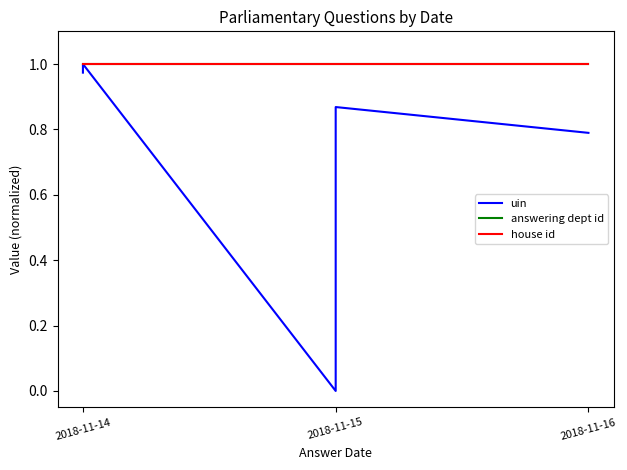

What are all the series names shown in the legend?

uin, answering dept id, house id